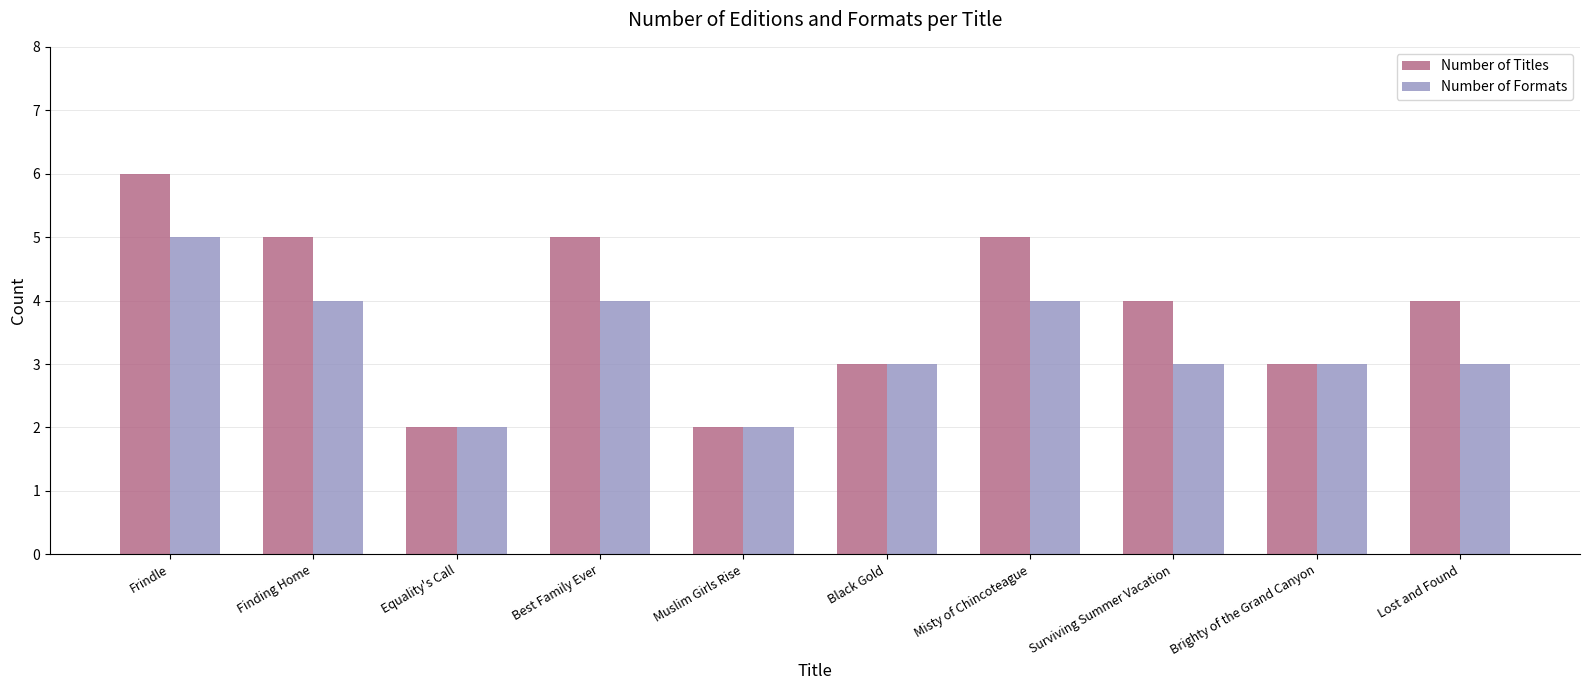

What value does the Number of Formats series have at Frindle?

5